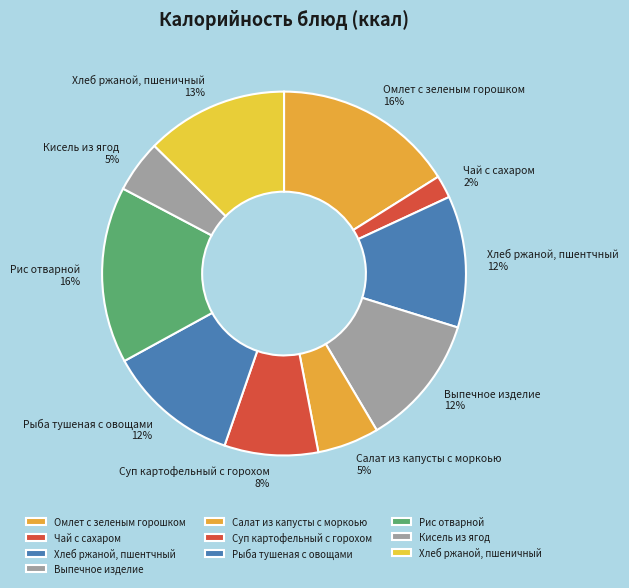

Is the sum of Суп картофельный с горохом and Салат из капусты с моркоью greater than half?

No